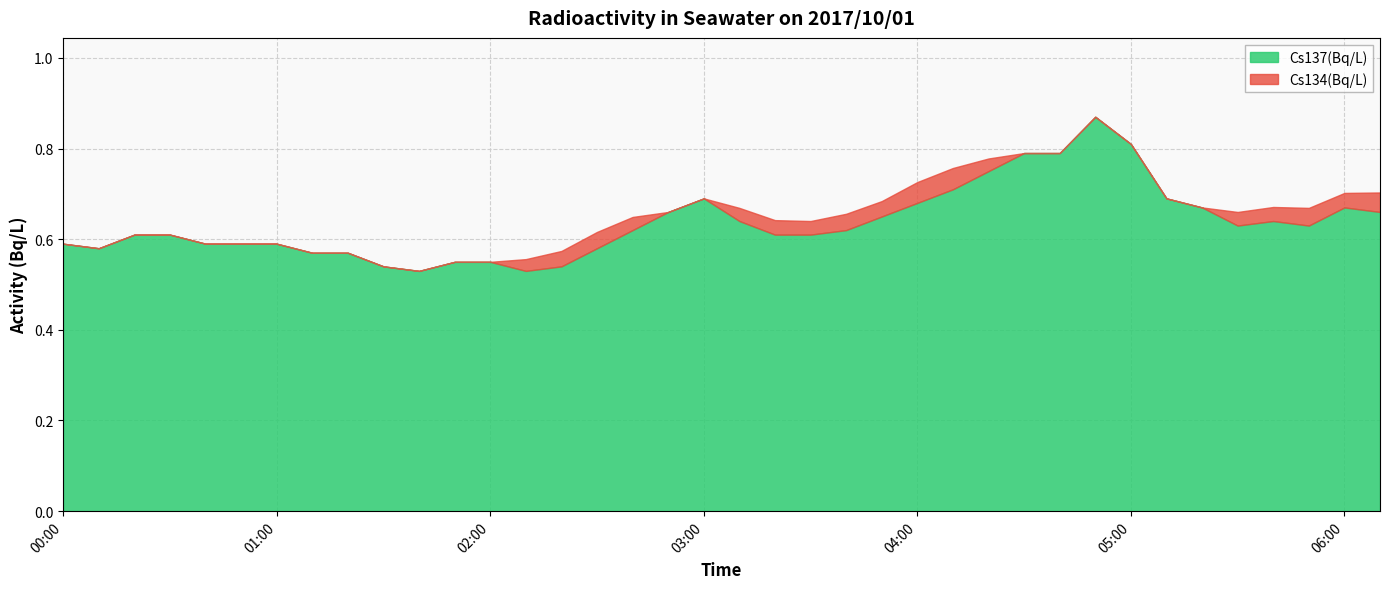

True or false: Cs137(Bq/L) has more than 0 interior local peaks.

True